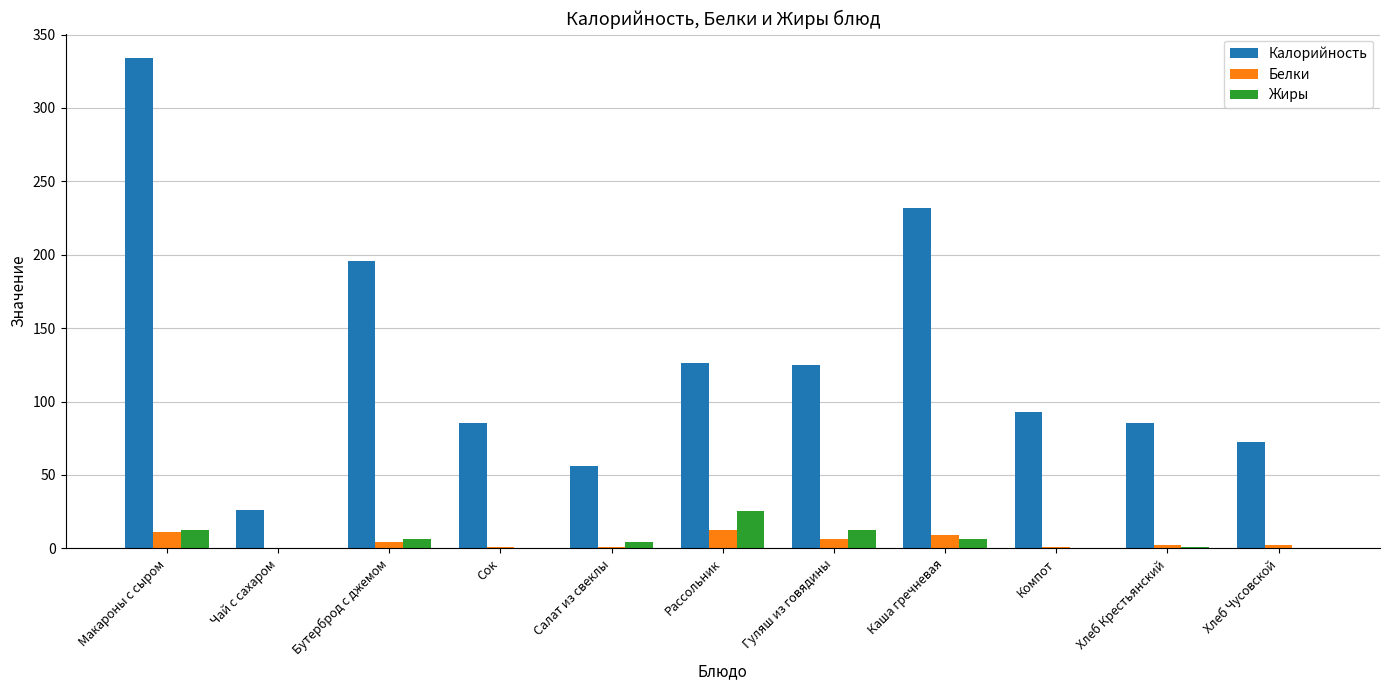

How many distinct data groups are displayed?

3